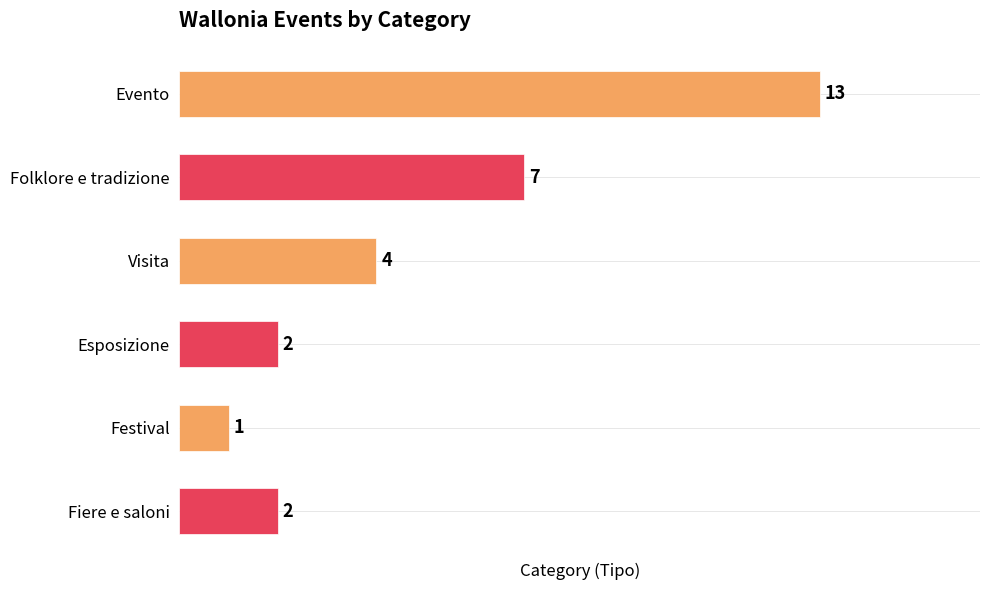

What is the difference between the values at Folklore e tradizione and Festival?

6